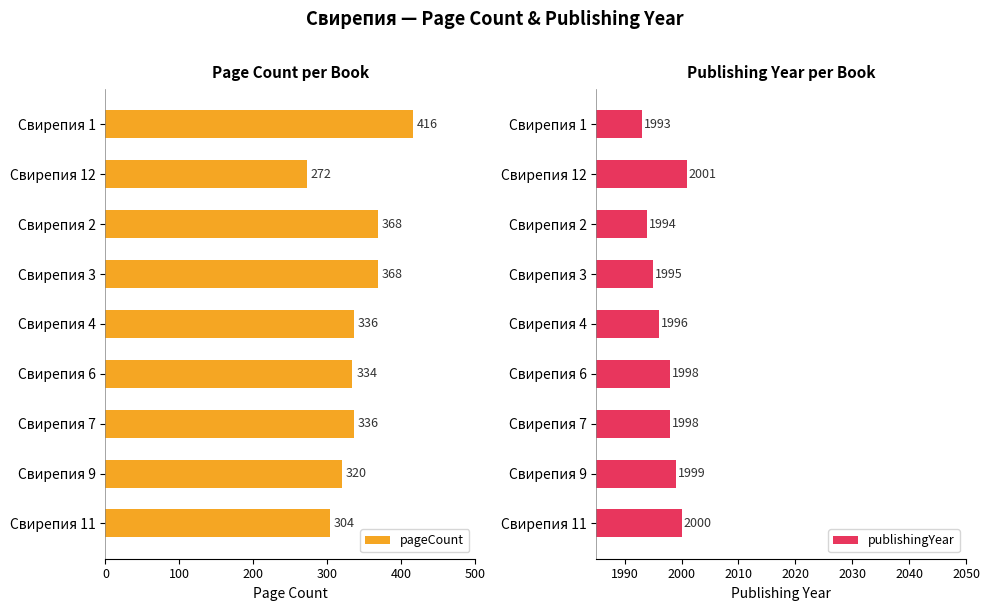

Which series has the largest total across all categories?

publishingYear